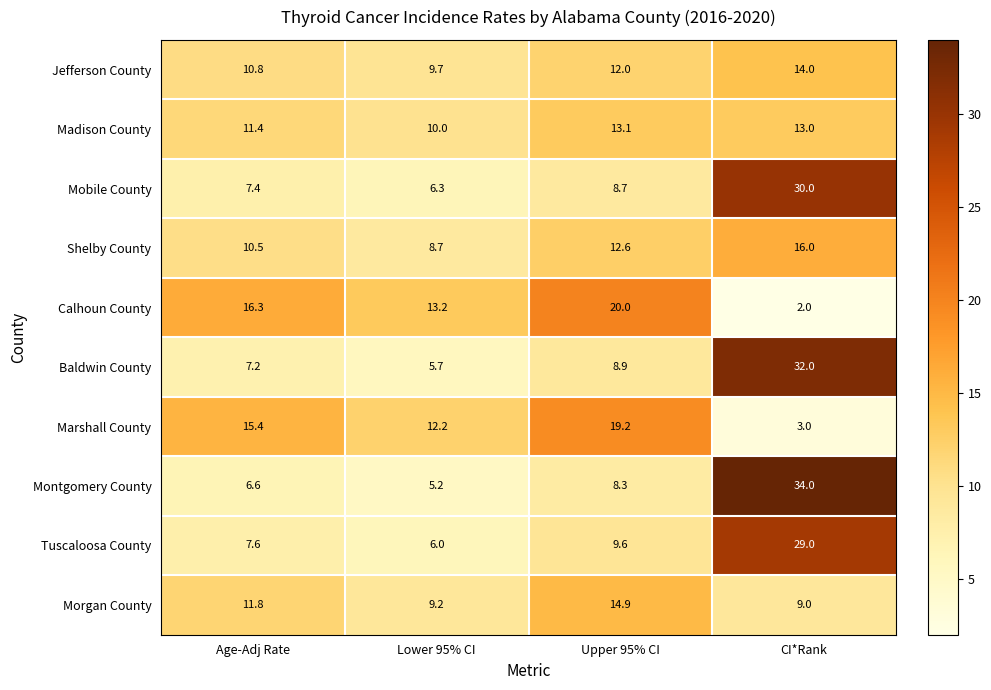

At how many categories does at least one series exceed 5?

4